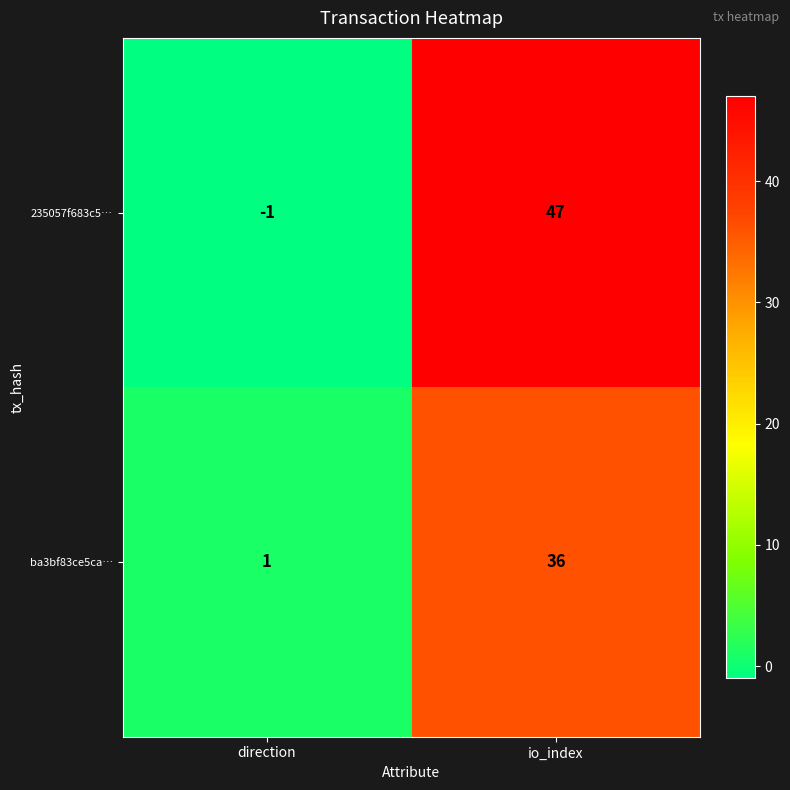

Count the number of categories in the chart.

2